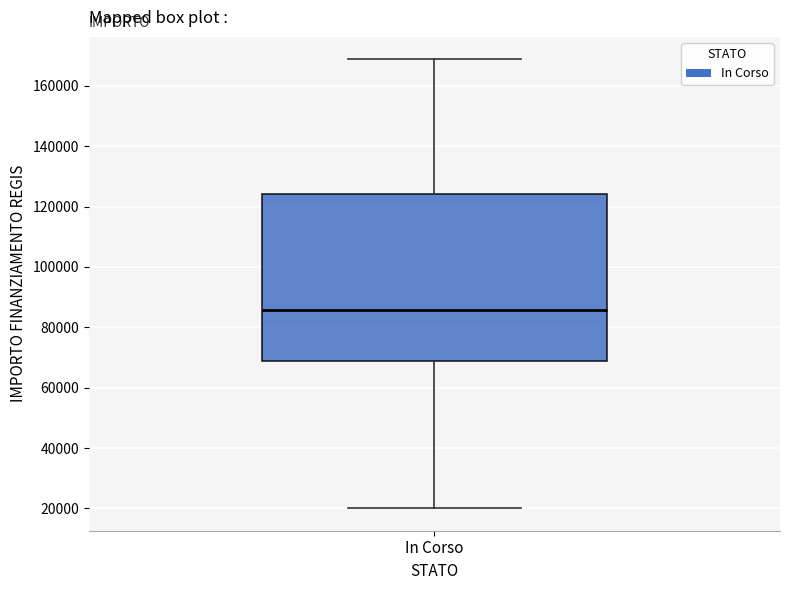

Transcribe this box plot: give where the median line is, the range the box spans, and where the two whiskers end, as read against the y-axis. The values are not printed on the chart, so give them approximately, as read against the axis.

median 86000, box 68000 to 124000, whiskers 20000 to 168000